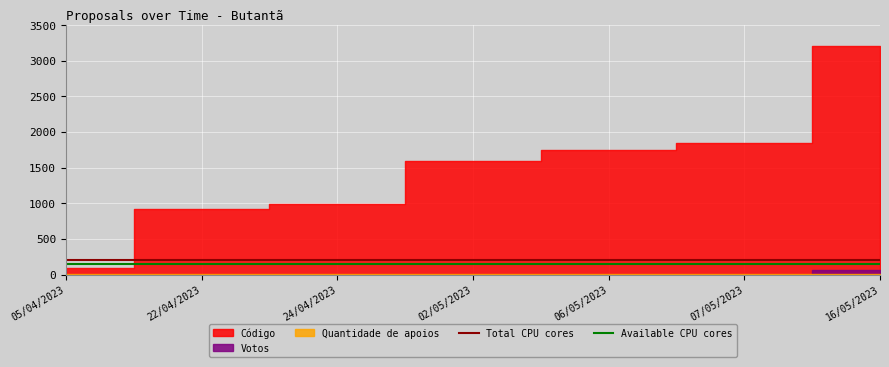

What is the maximum value for Total CPU cores?

200